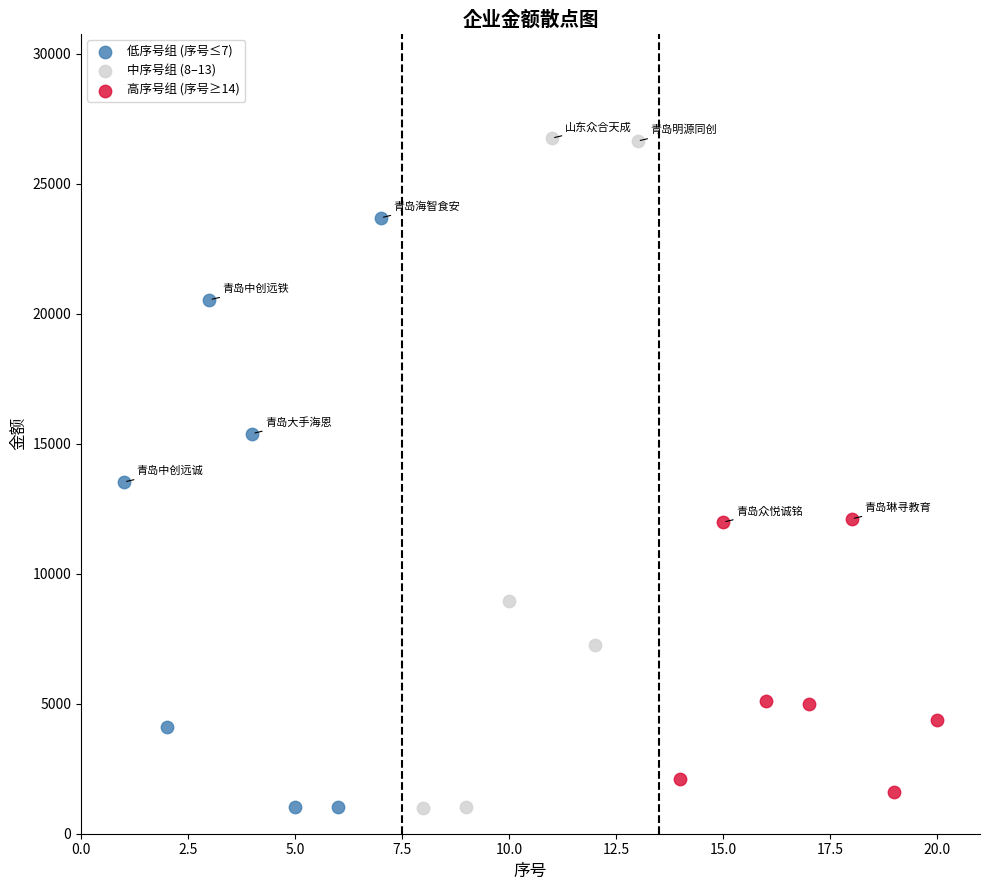

Which series reaches the maximum Y coordinate?

中序号组 (8–13)